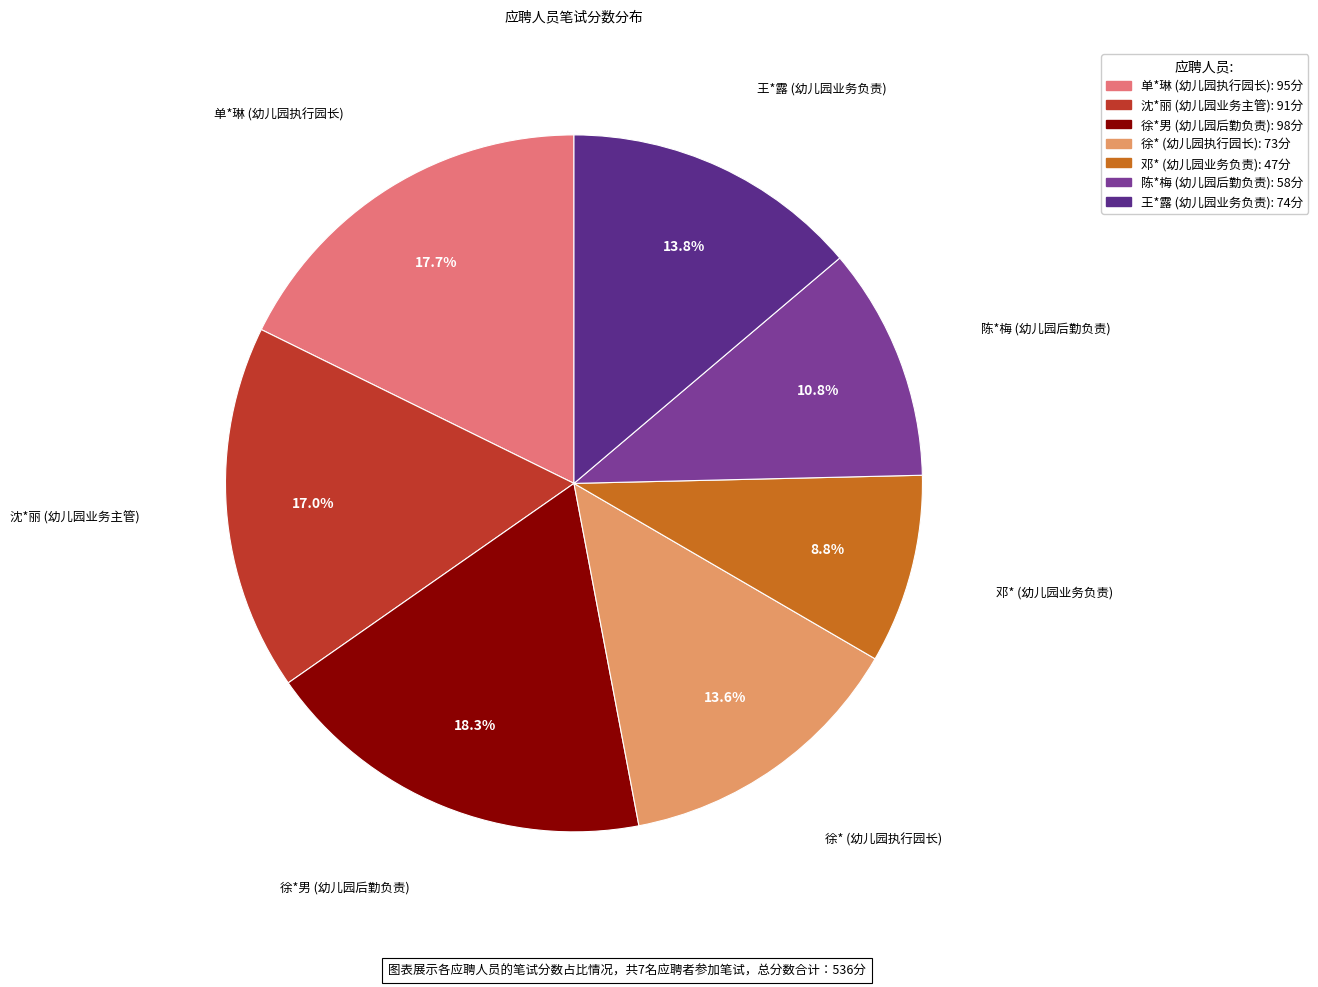

What is the smallest slice in the pie chart?

邓* (幼儿园业务负责)